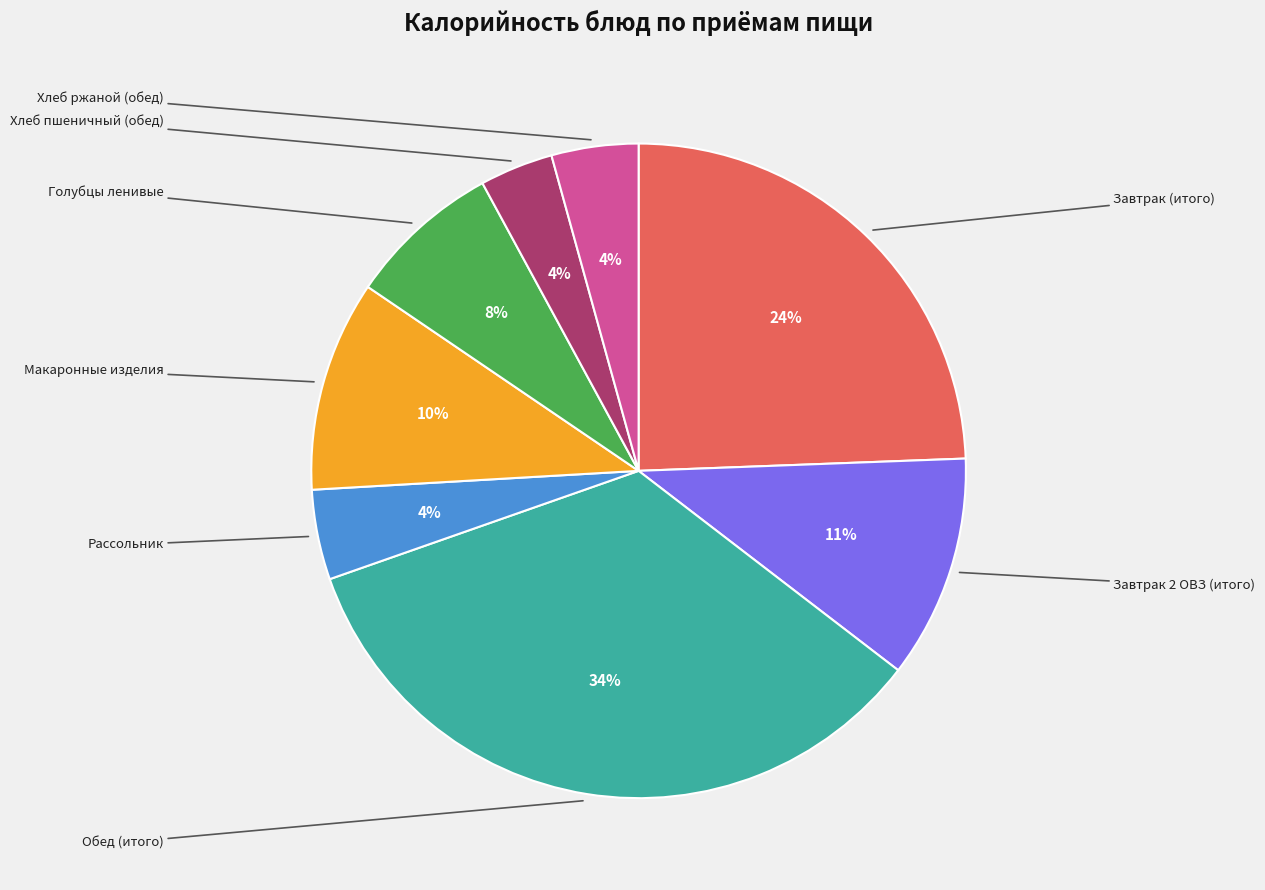

To the nearest percent, what is the average slice percentage?

12%